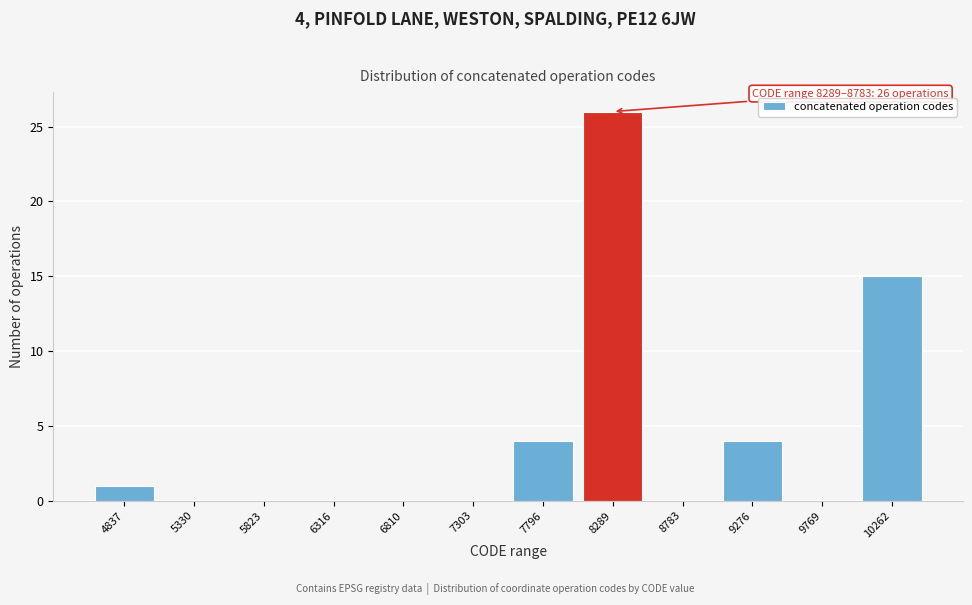

Reading left to right, what are all the values shown in this chart?

4837=1	5330=0	5823=0	6316=0	6810=0	7303=0	7796=4	8289=26	8783=0	9276=4	9769=0	10262=15